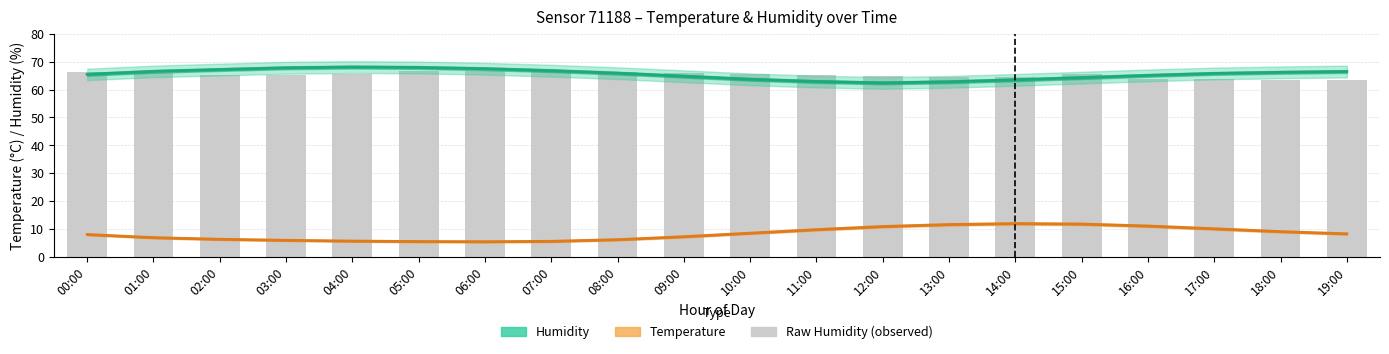

At which label is humidity closest to 65?

16:00